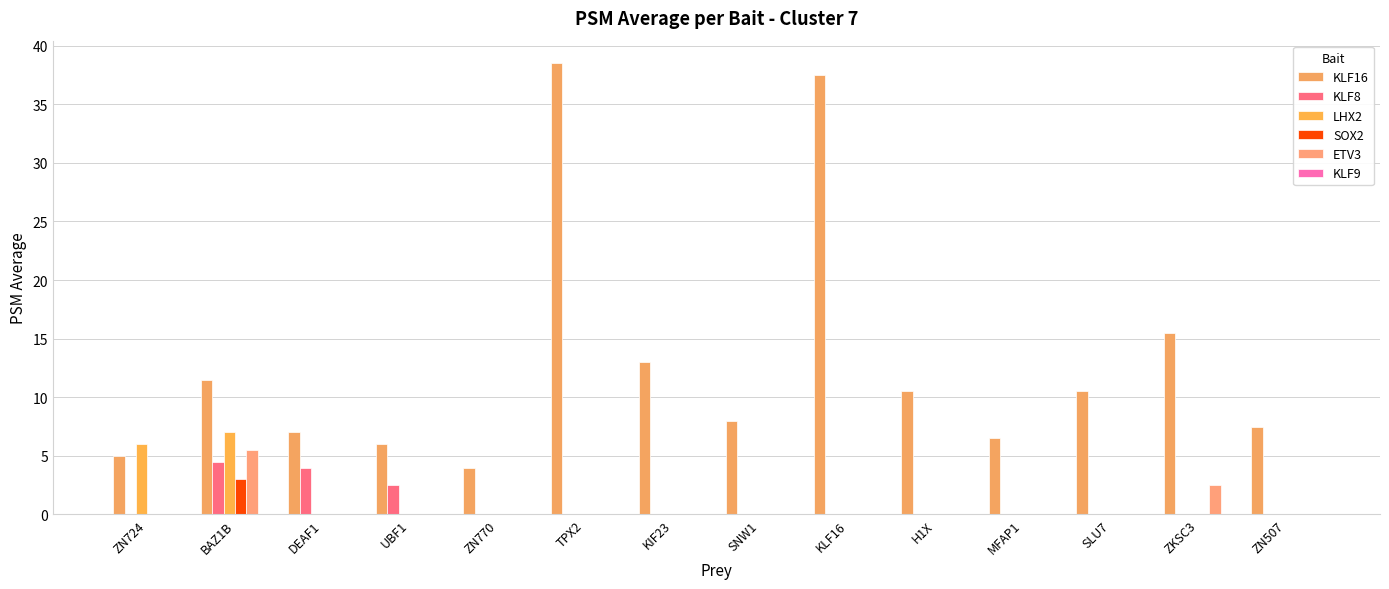

Are the bars grouped side by side (vs. stacked)?

Yes